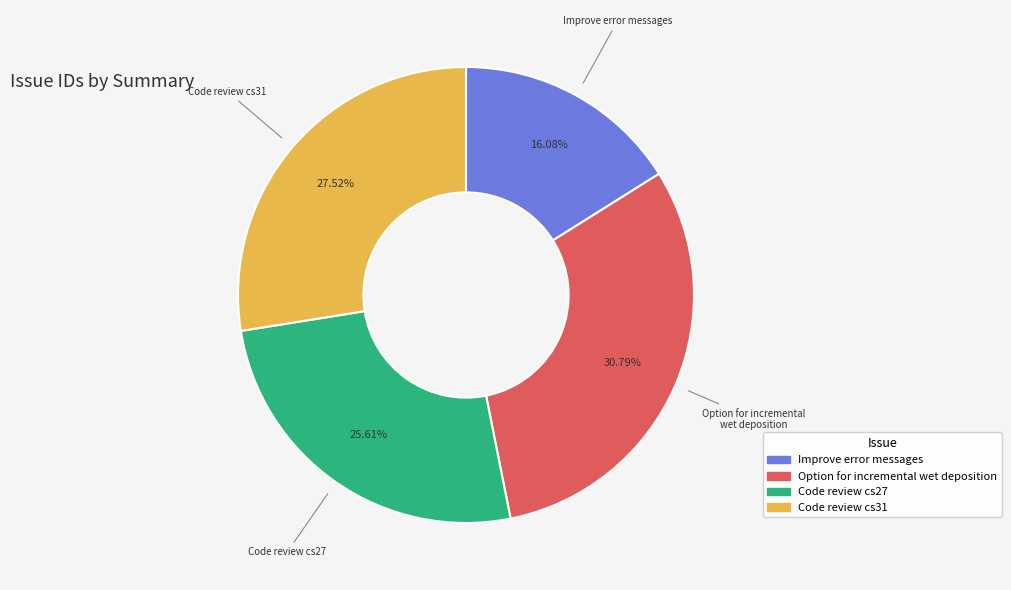

How many segments does this pie chart have?

4